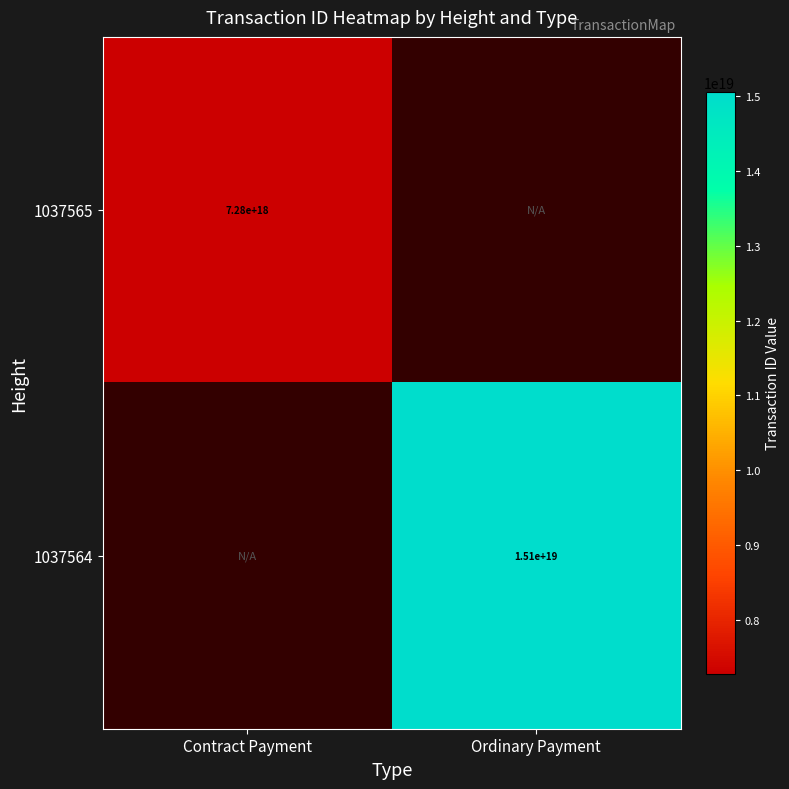

The value of 1037565 at Contract Payment is 3985606117020909056.0. True or false?

False